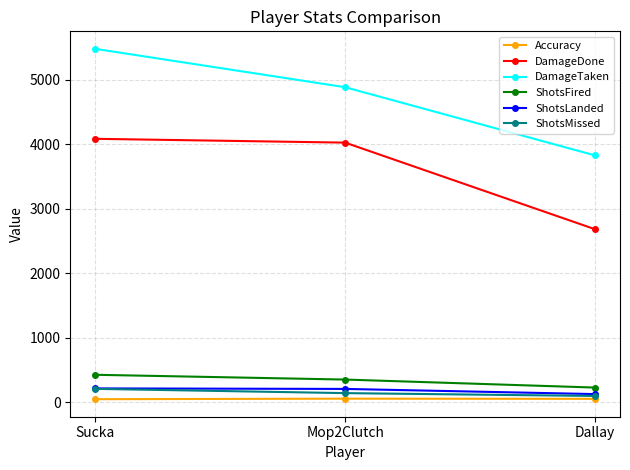

How many lines are shown in the chart?

6